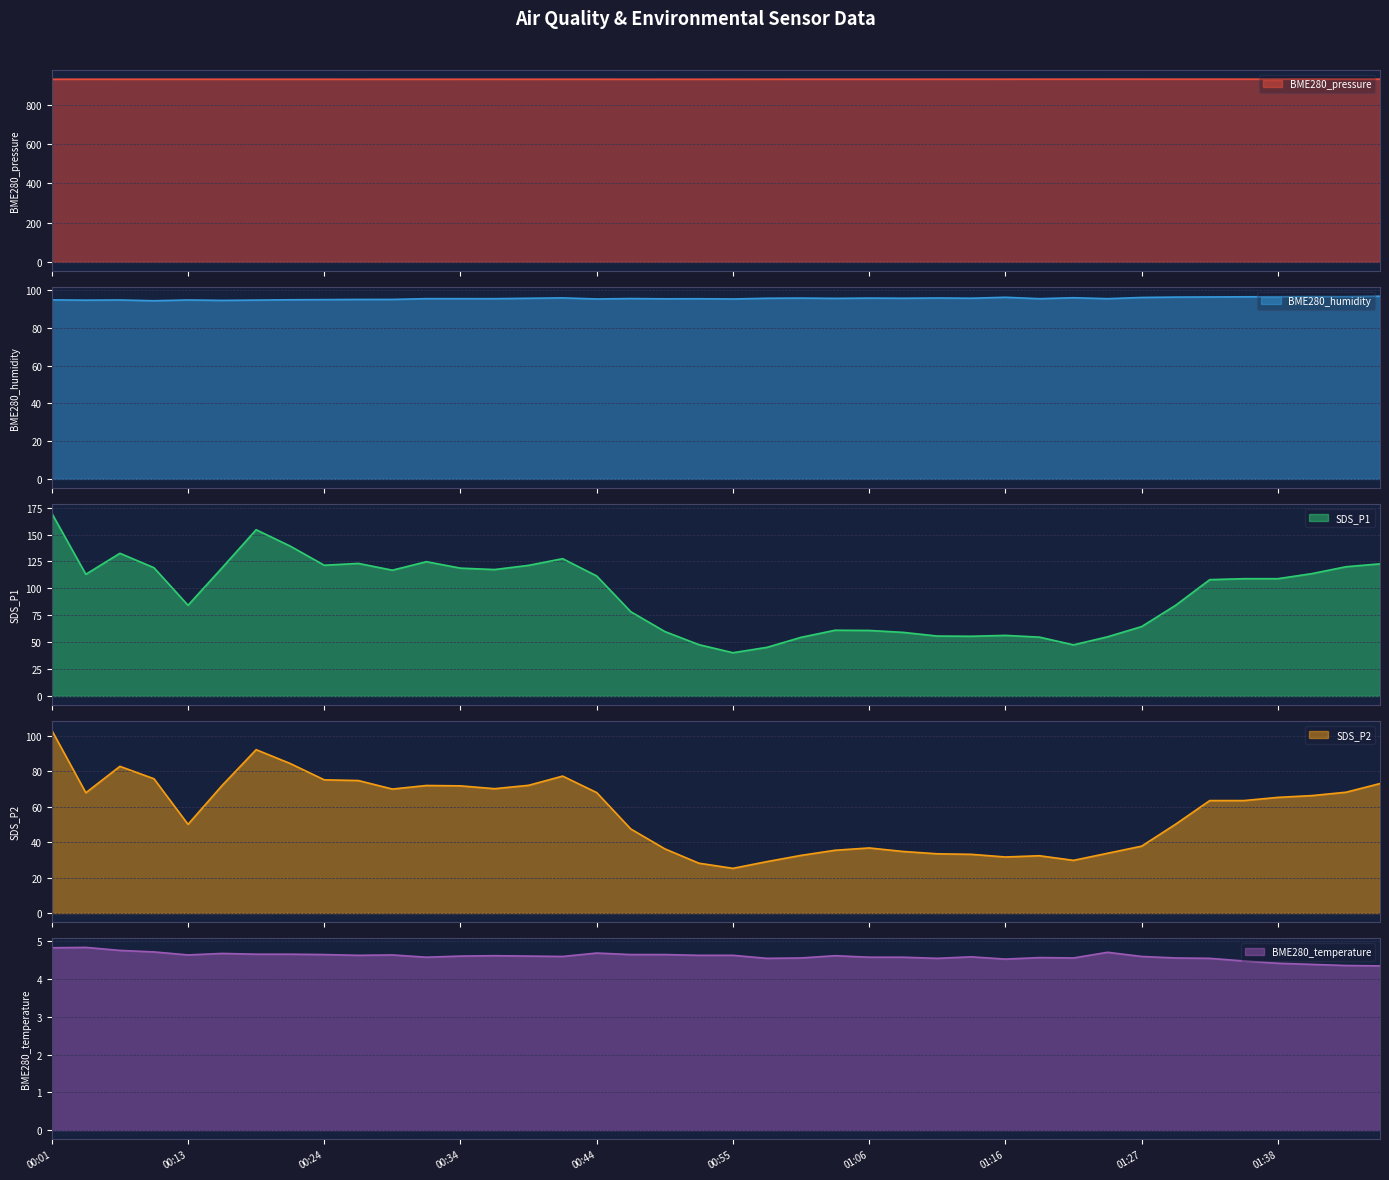

What is the sum of all BME280_humidity values?

3821.1